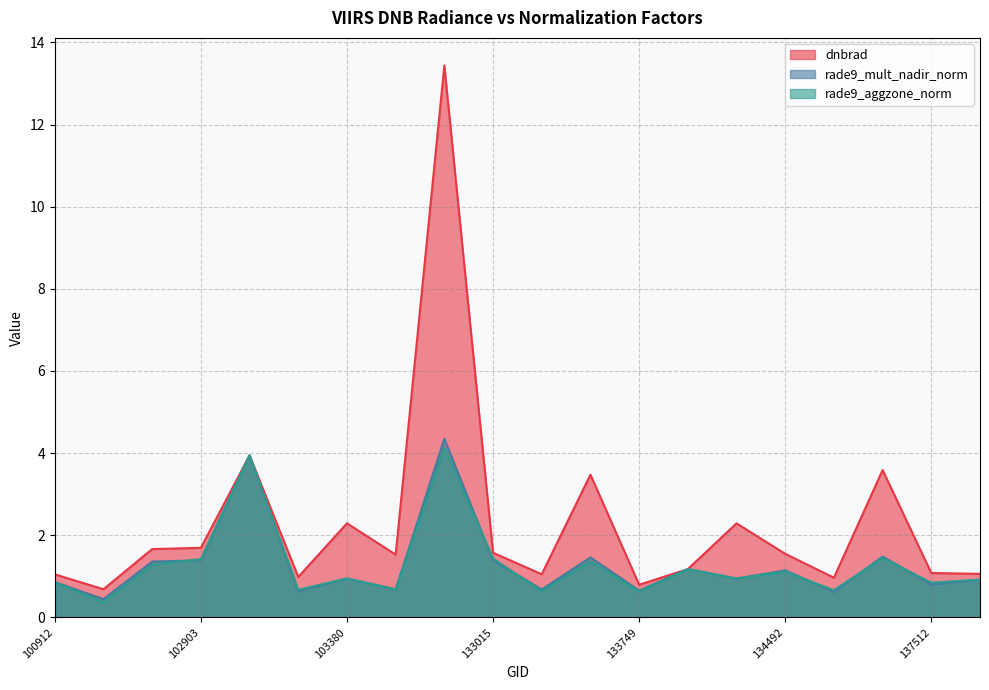

Is the value of rade9_mult_nadir_norm at 137498 greater than the value of rade9_aggzone_norm at 134479?

Yes